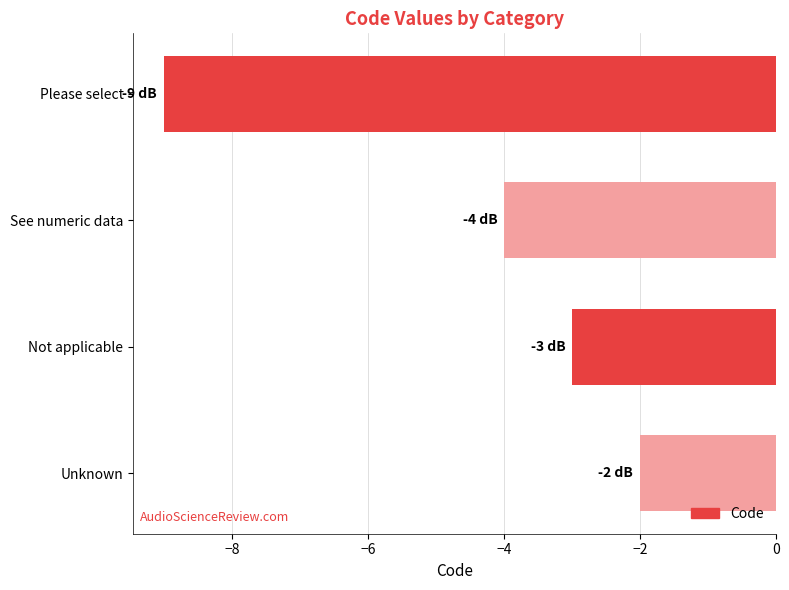

Reading top to bottom, extract all data points from this chart.

-9	-4	-3	-2